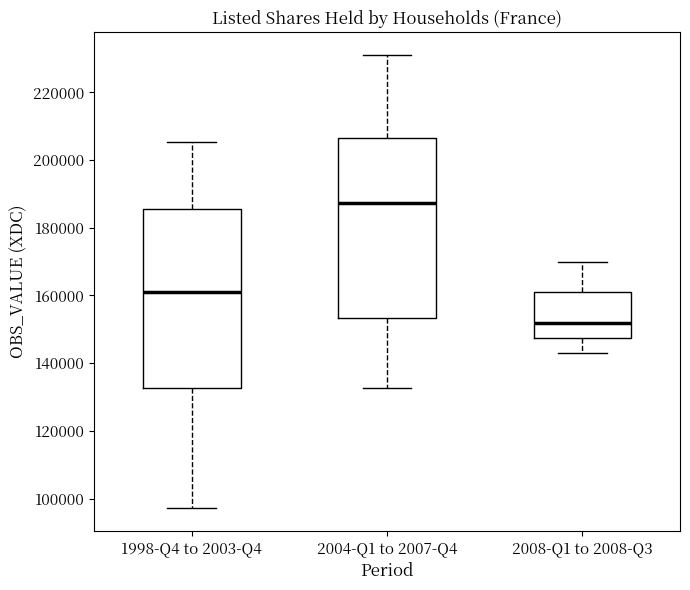

Where does the lower whisker of the box for 1998-Q4 to 2003-Q4 end on the y-axis? The values are not printed on the chart, so give them approximately, as read against the axis.

98000